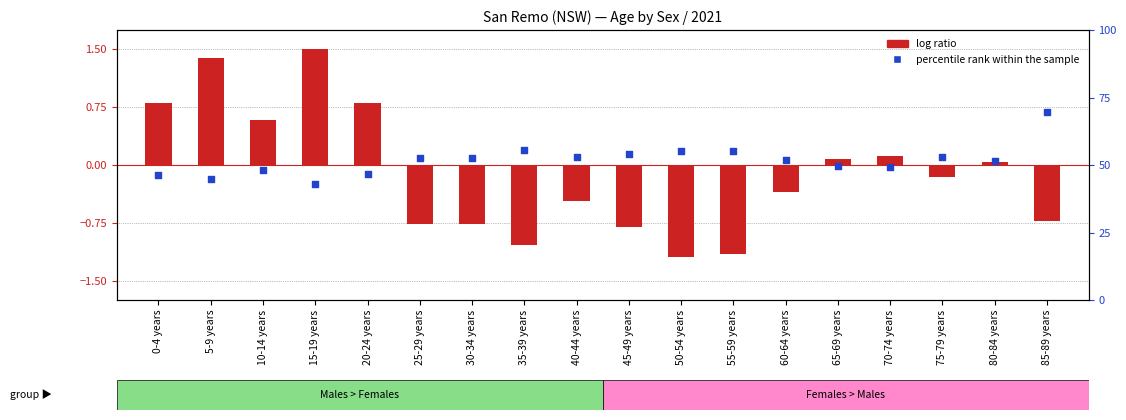

What is the change in value from 15-19 years to 50-54 years?

+12.1